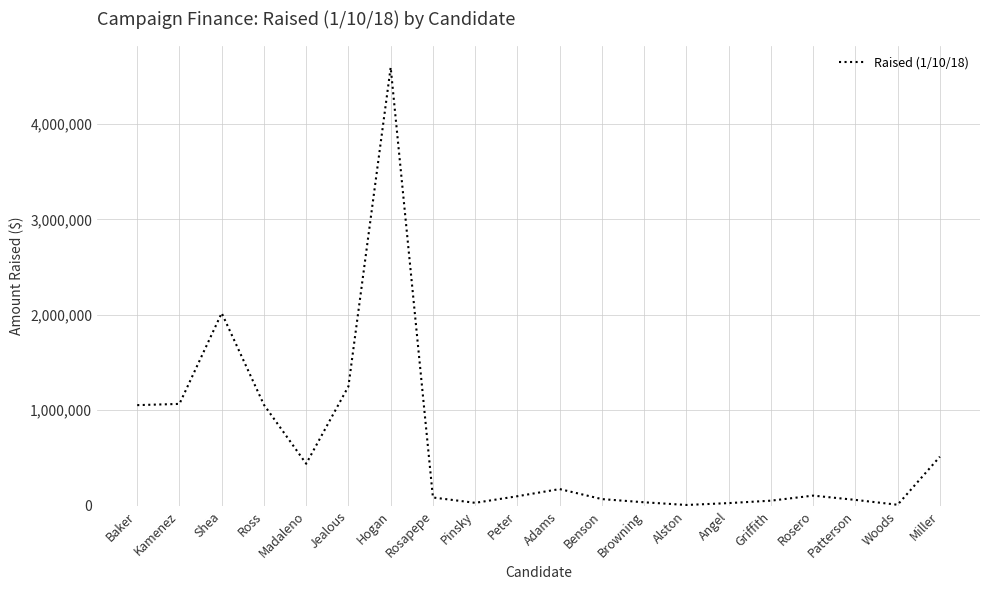

At which label does the data first exceed 106000?

Baker